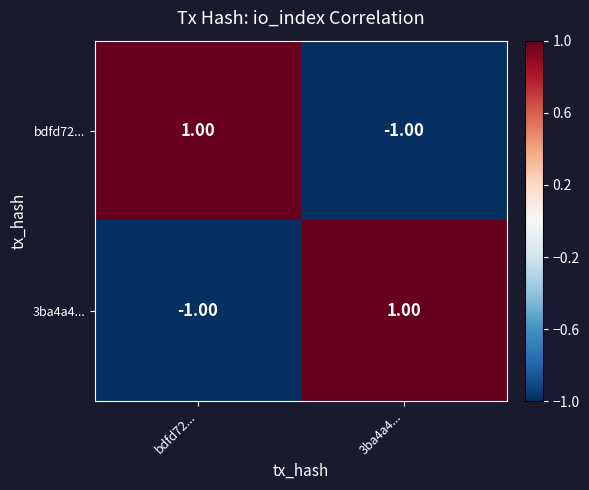

True or false: bdfd72... has a value of -1 at 3ba4a4....

True